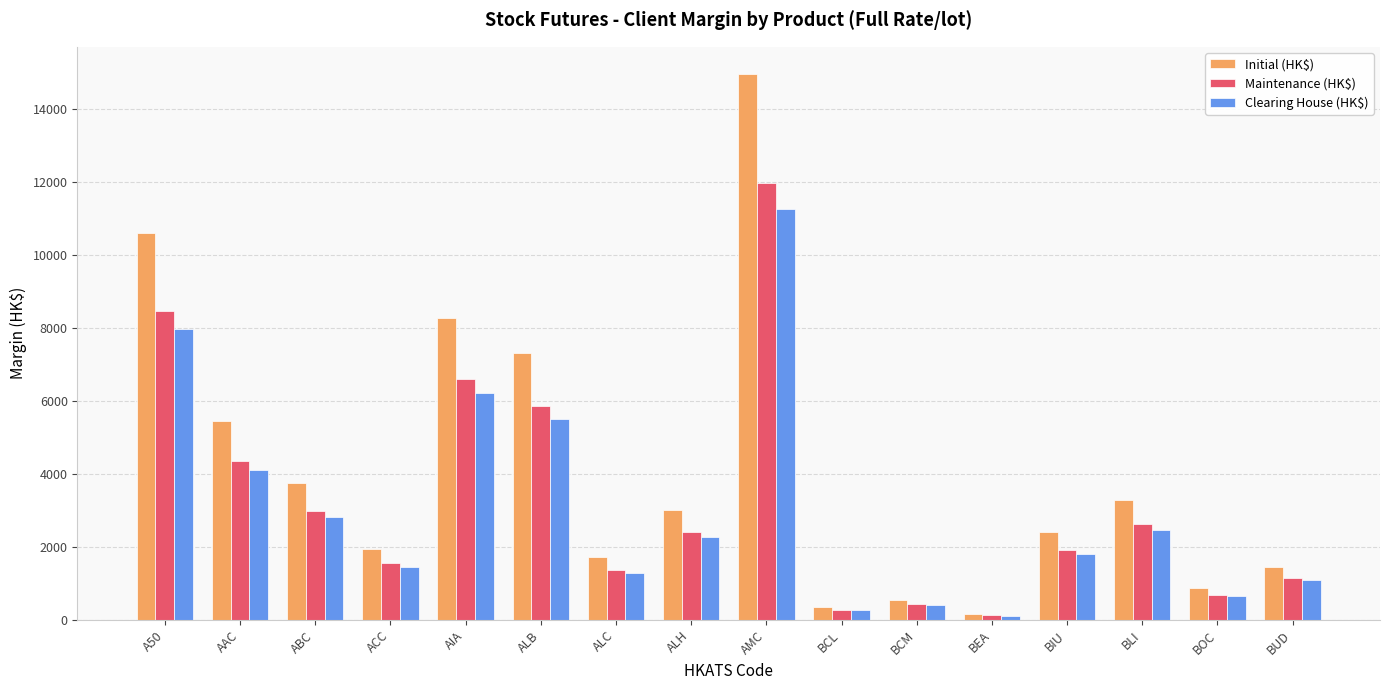

At which label is Clearing House (HK$) closest to 5677?

ALB